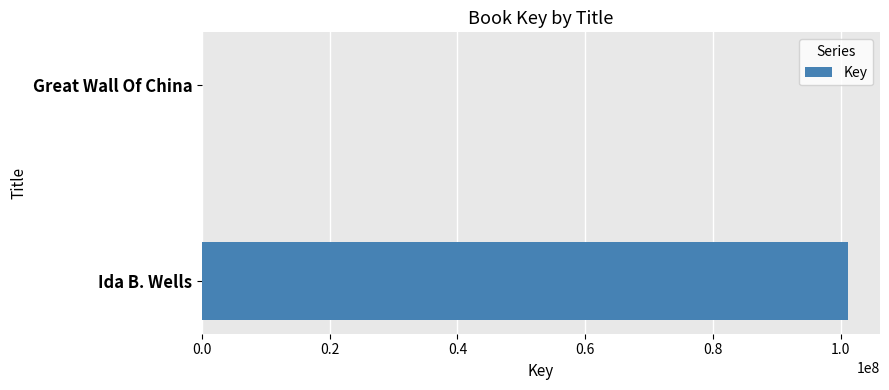

Count the values in the range 7936 to 101099293.

2